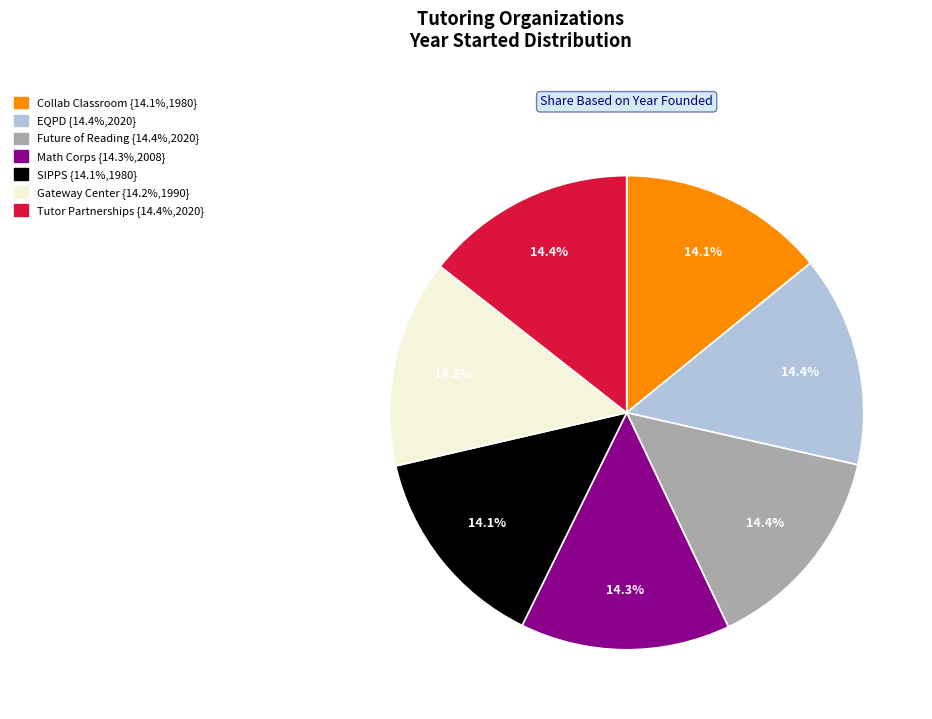

Is there any slice that represents more than half of the pie?

No